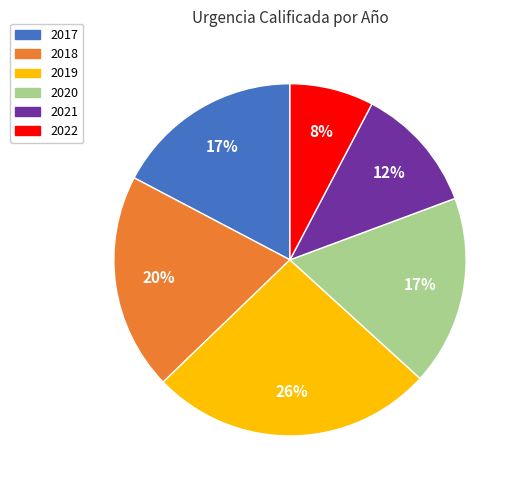

Which slice is the smallest?

2022